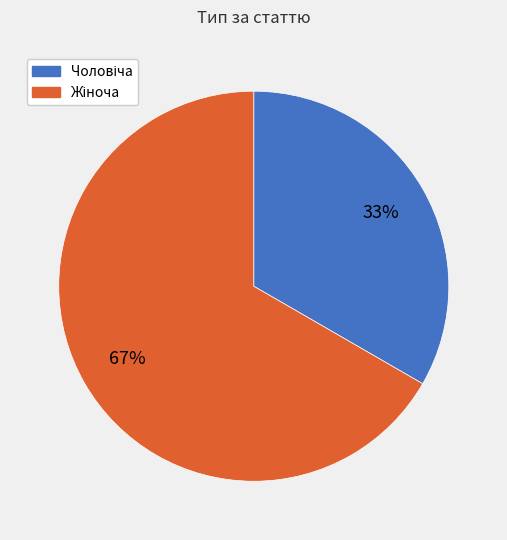

To the nearest percent, what is the average slice percentage?

50%